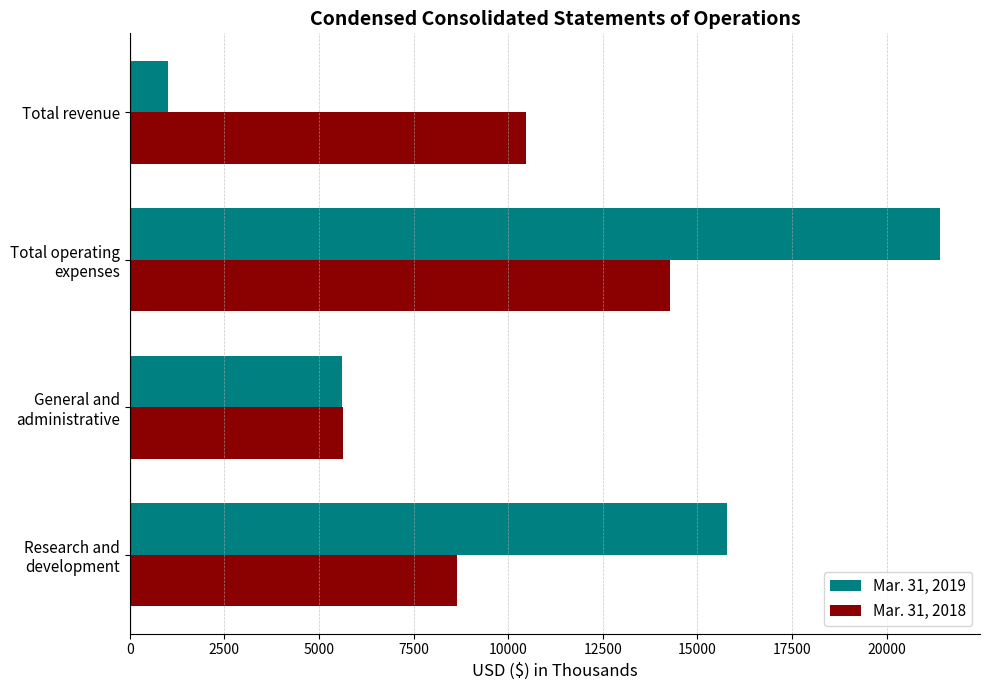

Which category has the lowest value in the Mar. 31, 2019 series?

Total revenue